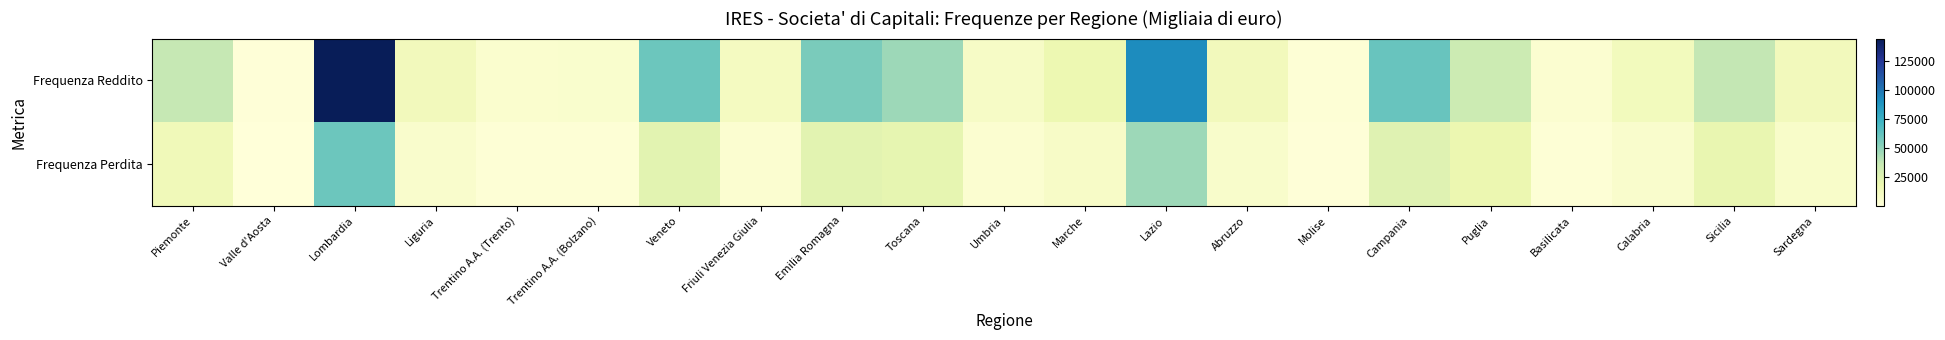

Reading right to left, what are all the values shown in this chart?

Frequenza Reddito: Sardegna=13546	Sicilia=37466	Calabria=12959	Basilicata=4943	Puglia=34242	Campania=60809	Molise=2681	Abruzzo=13648	Lazio=91639	Marche=18300	Umbria=9025	Toscana=46930	Emilia Romagna=55949	Friuli Venezia Giulia=11242	Veneto=60053	Trentino A.A. (Bolzano)=6058	Trentino A.A. (Trento)=5511	Liguria=13514	Lombardia=144436	Valle d'Aosta=1184	Piemonte=36711
Frequenza Perdita: Sardegna=7524	Sicilia=20418	Calabria=6585	Basilicata=2704	Puglia=18540	Campania=25203	Molise=1422	Abruzzo=7206	Lazio=47056	Marche=8625	Umbria=4822	Toscana=21358	Emilia Romagna=23622	Friuli Venezia Giulia=4905	Veneto=23904	Trentino A.A. (Bolzano)=2308	Trentino A.A. (Trento)=2449	Liguria=6391	Lombardia=59949	Valle d'Aosta=553	Piemonte=15025